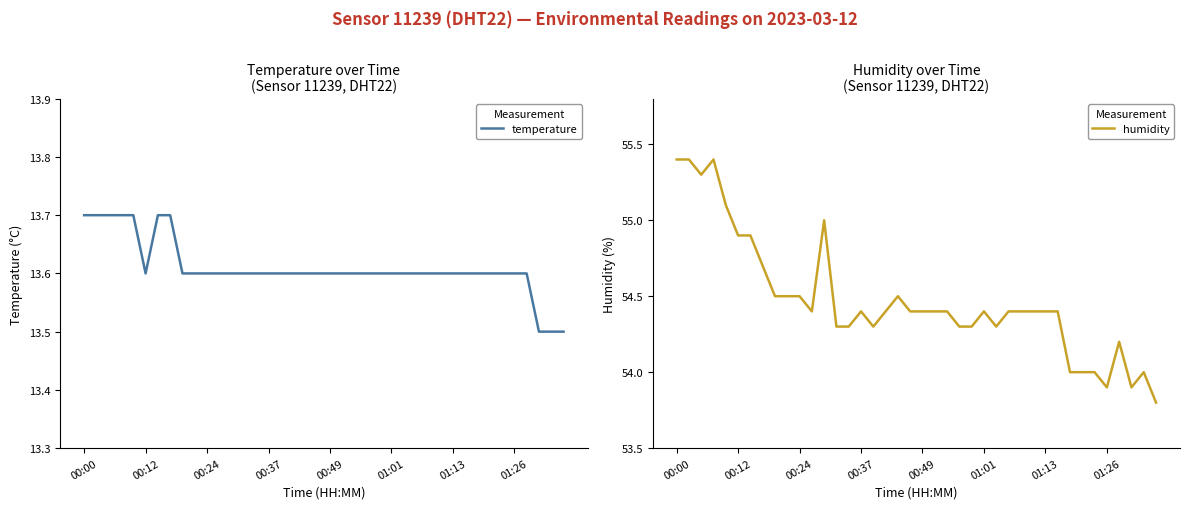

Count the number of categories in the chart.

40